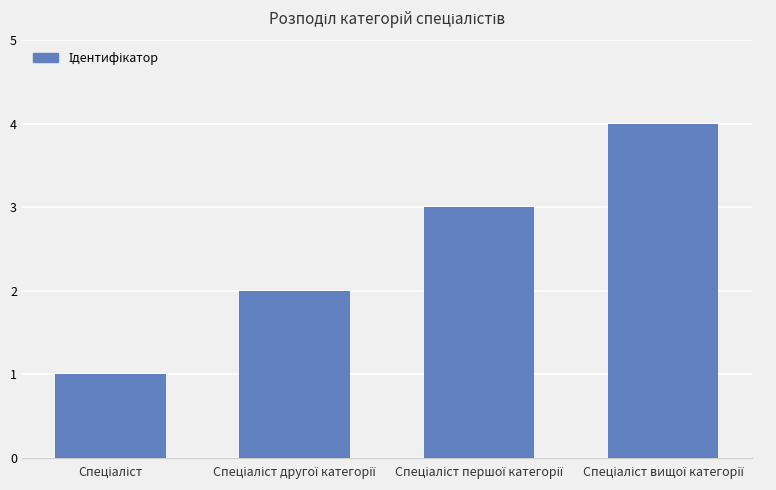

What is the maximum value shown in the chart?

4